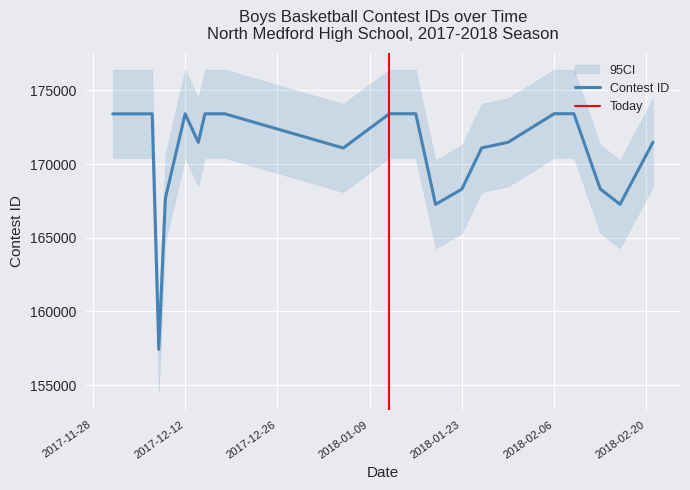

The value of Contest ID at 2018-02-06 is 173420. True or false?

True